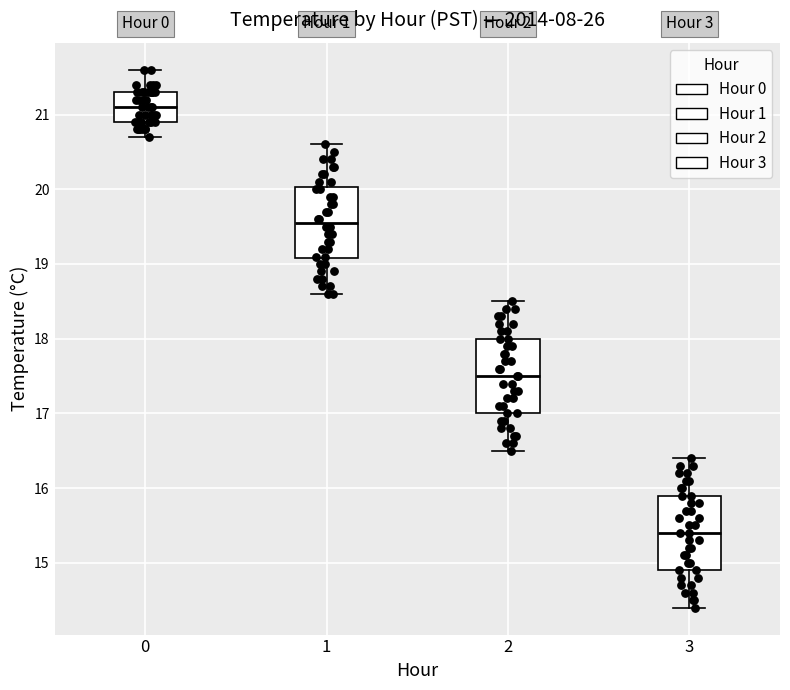

Reading left to right, transcribe this box plot: for each box, give where its median line is, the range the box spans, and where its two whiskers end, as read against the y-axis. The values are not printed on the chart, so give them approximately, as read against the axis.

0: median 21.1, box 20.9 to 21.3, whiskers 20.7 to 21.6
1: median 19.6, box 19.1 to 20.0, whiskers 18.6 to 20.6
2: median 17.5, box 17.0 to 18.0, whiskers 16.5 to 18.5
3: median 15.4, box 14.9 to 15.9, whiskers 14.4 to 16.4